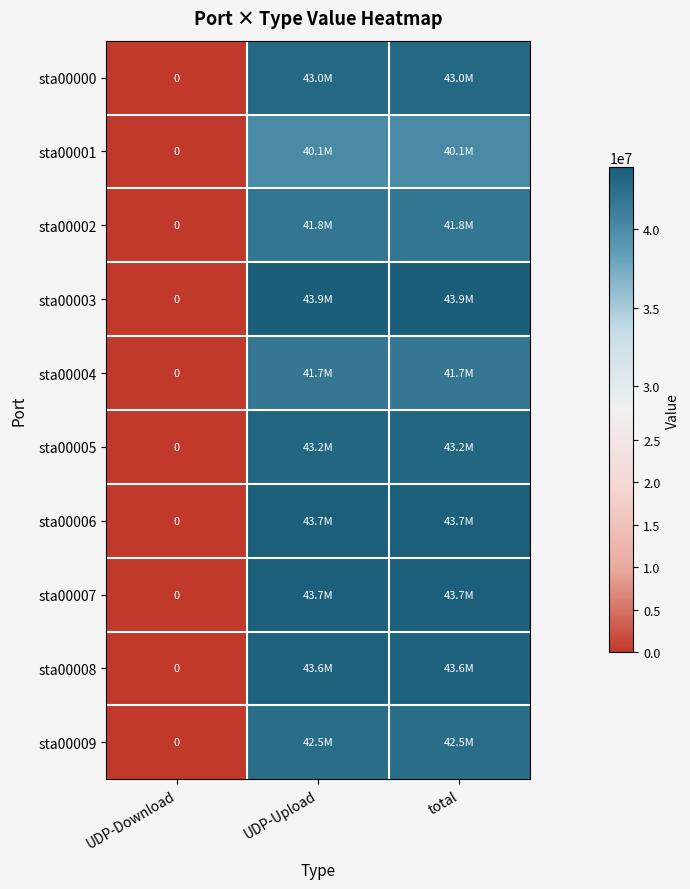

The sta00004 series shows -28450151 at UDP-Download. True or false?

False